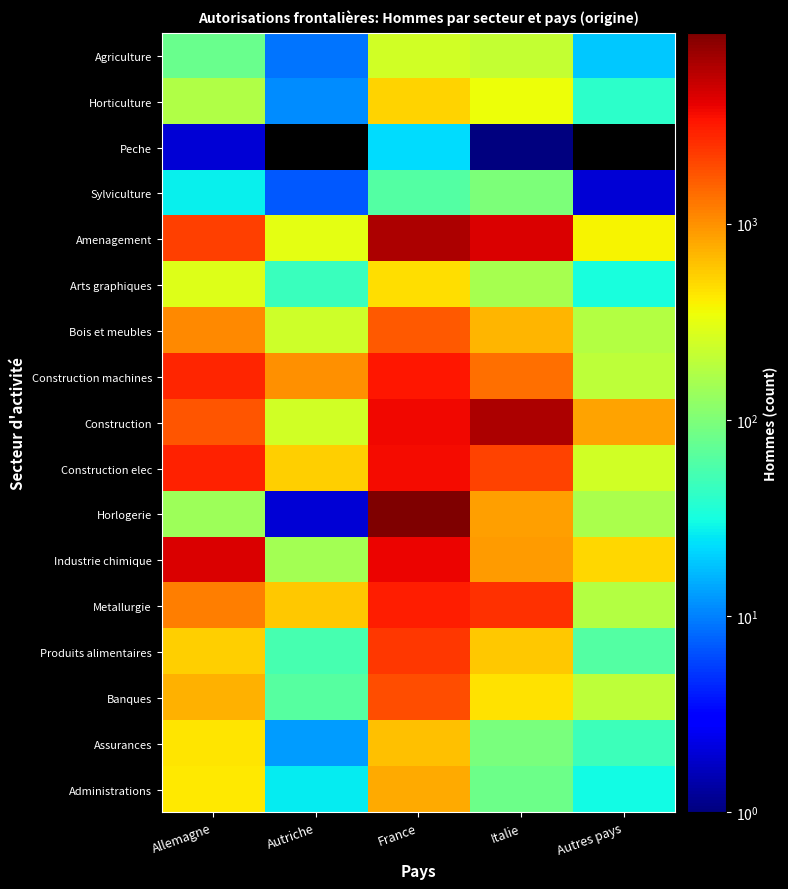

Which series changed the most between Allemagne and Autriche?

Industrie chimique